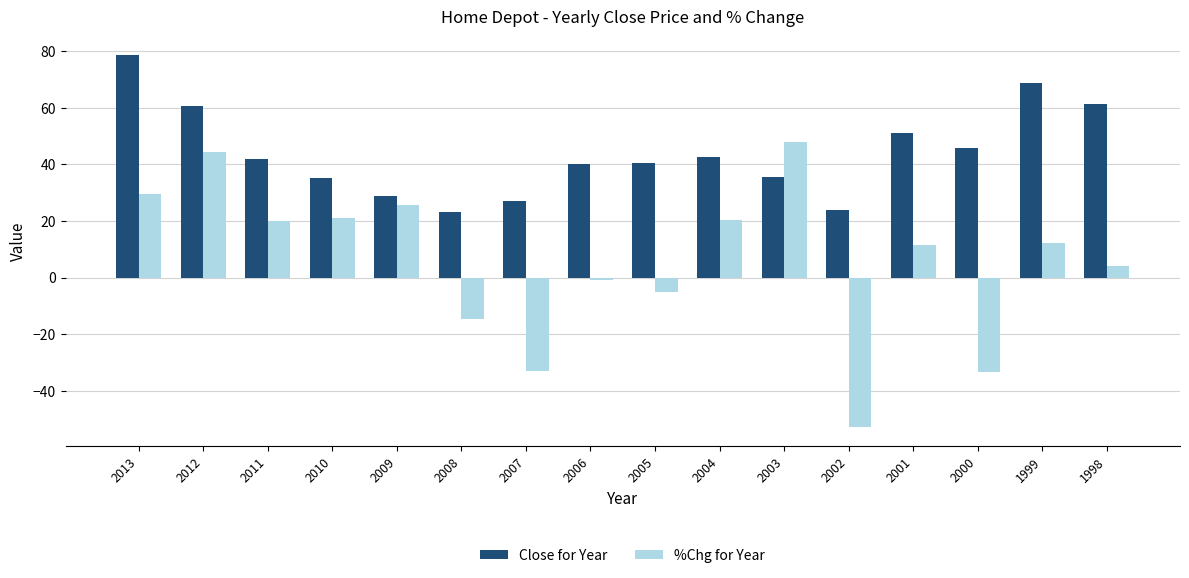

Does the chart contain any negative values?

Yes